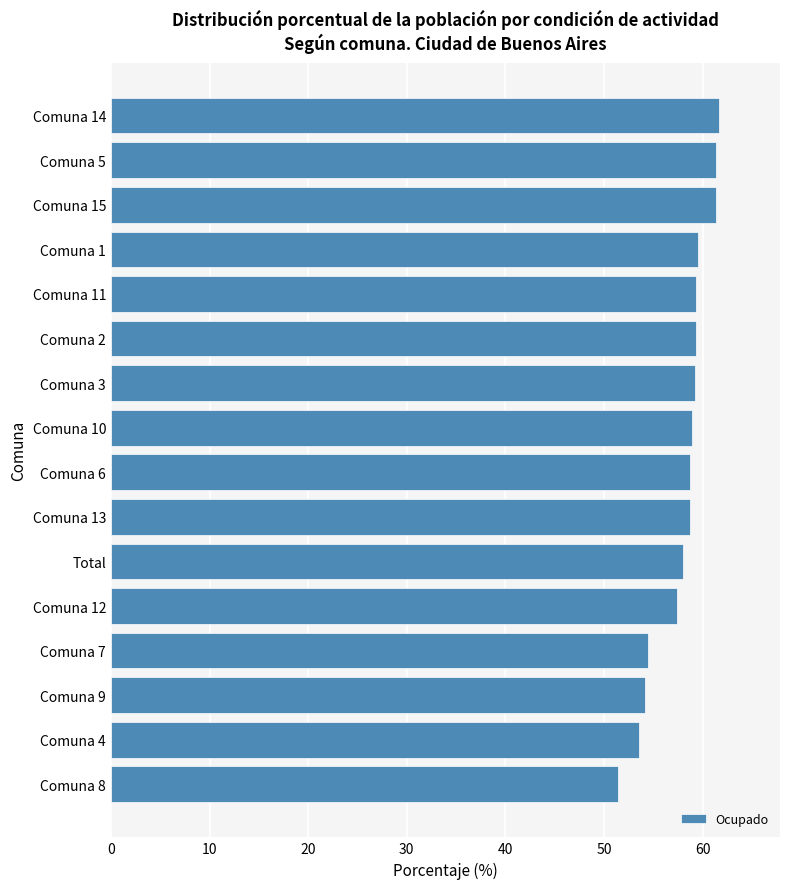

Is it true that the value at Comuna 15 is 61.4?

True